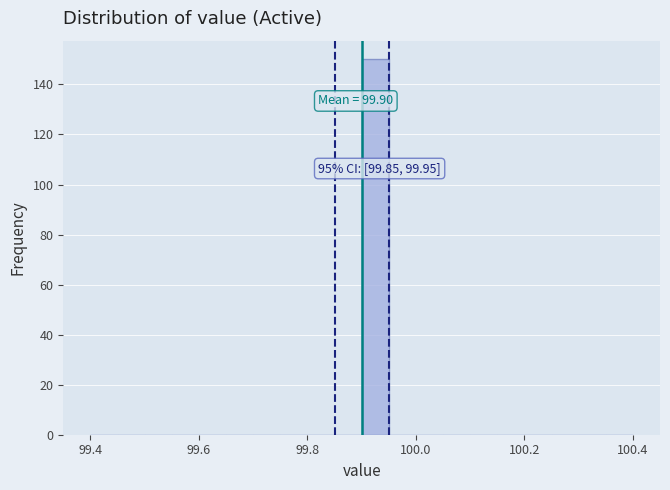

Read against the x-axis, roughly where is the centre of the tallest bar?

99.92